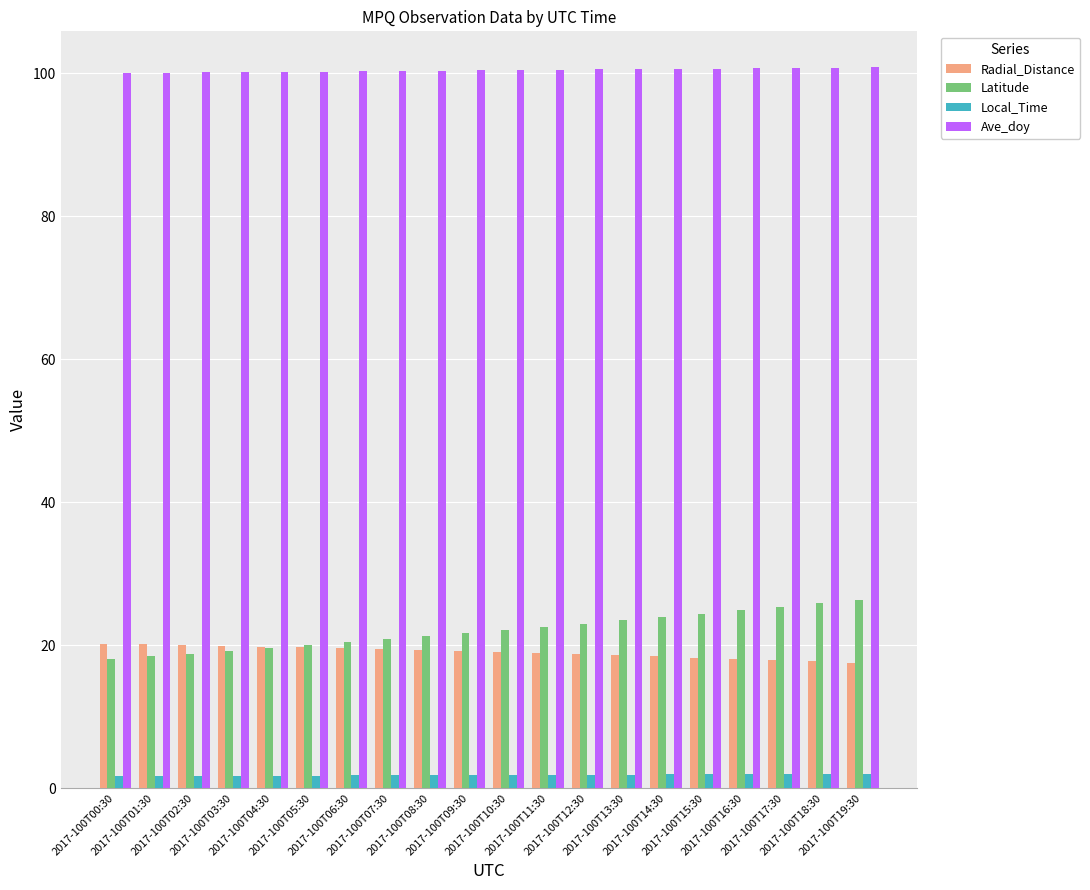

At how many categories does at least one series exceed 68?

20